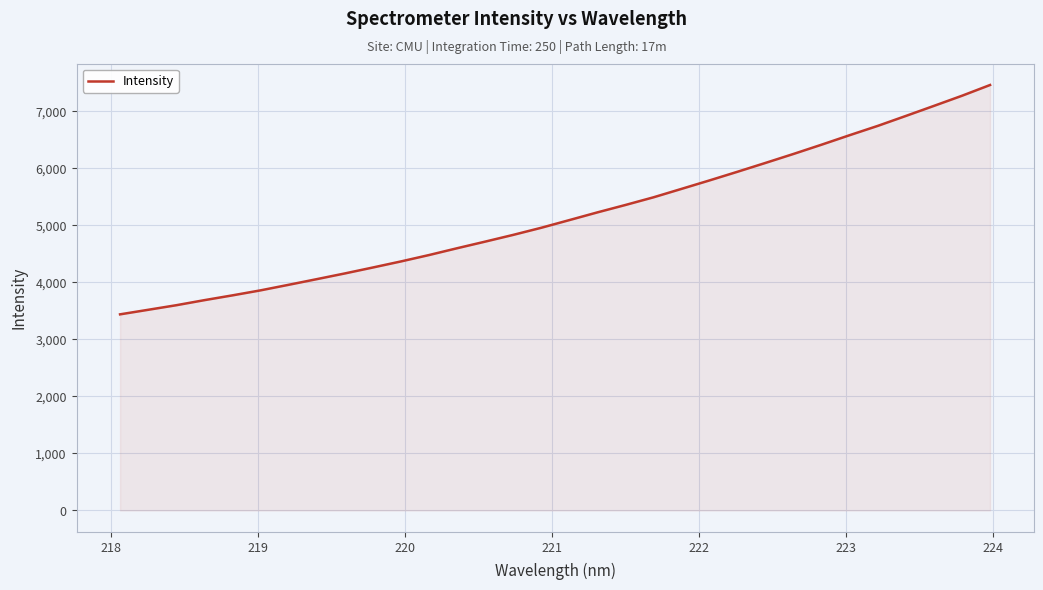

What is the minimum value shown in the chart?

3437.7